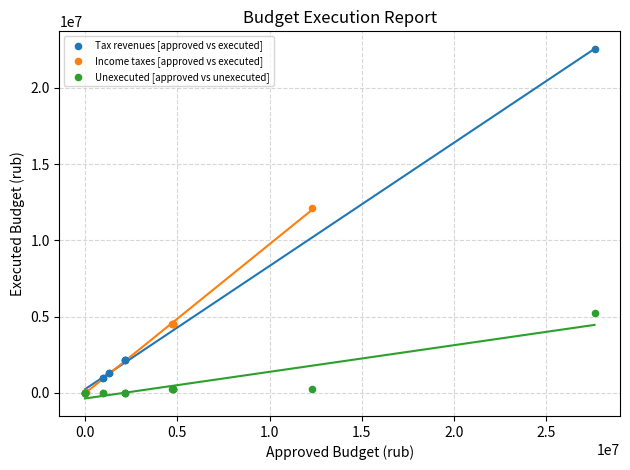

Which series has the widest spread of Y values?

Tax revenues [approved vs executed]